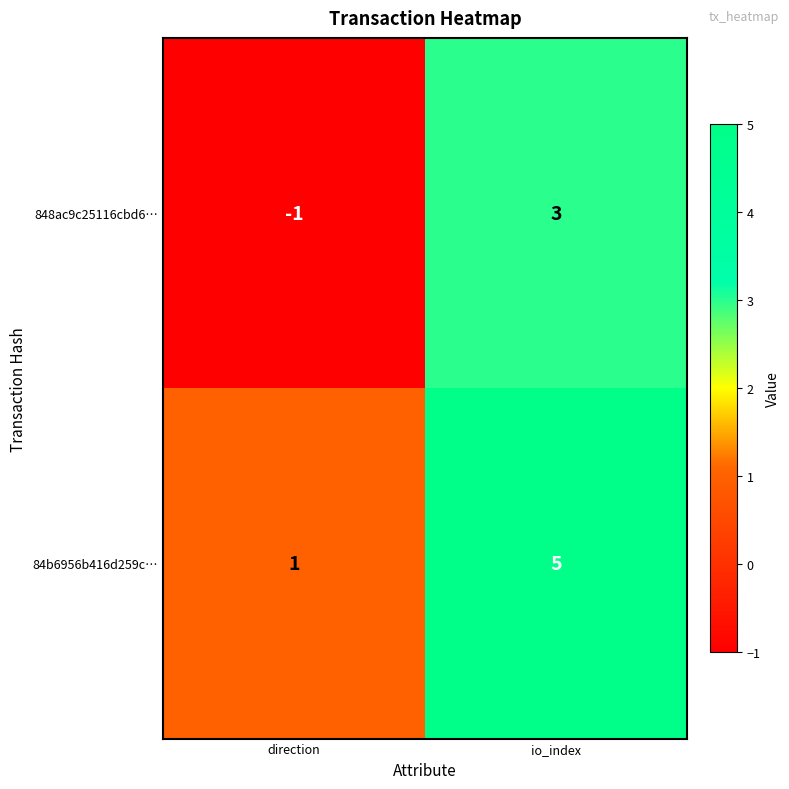

Rank the series by their average value, from lowest to highest.

848ac9c25116cbd6…, 84b6956b416d259c…